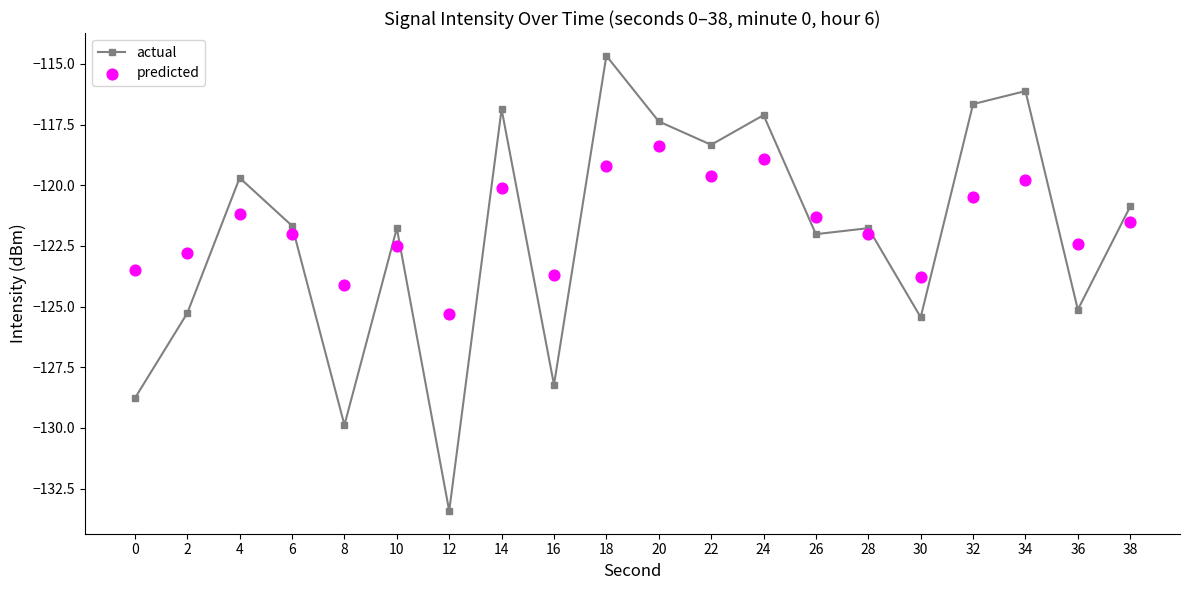

What is the total value across all series at 22?

-237.9